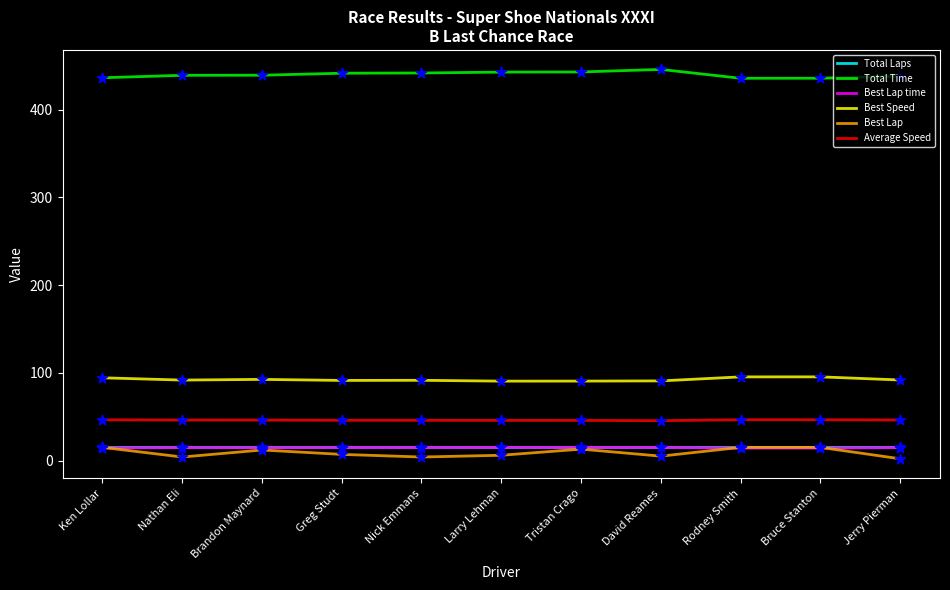

Which series has the largest total across all categories?

Total Time